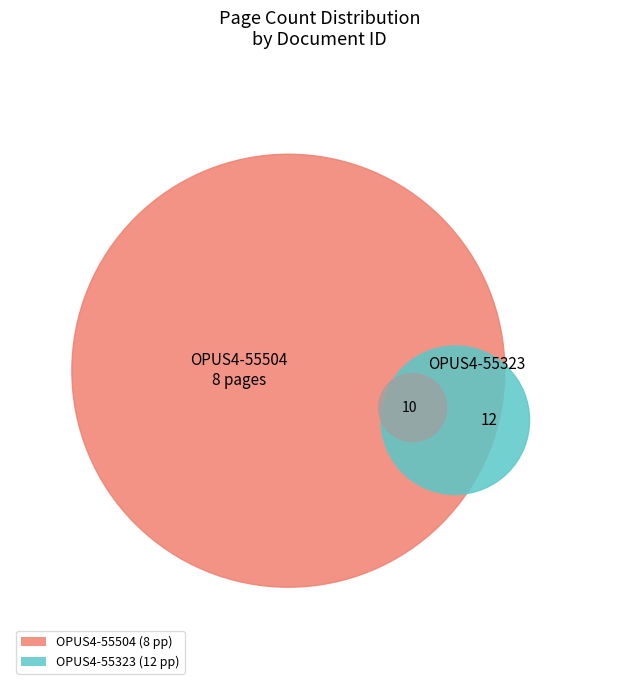

Is there a majority slice in this chart?

Yes